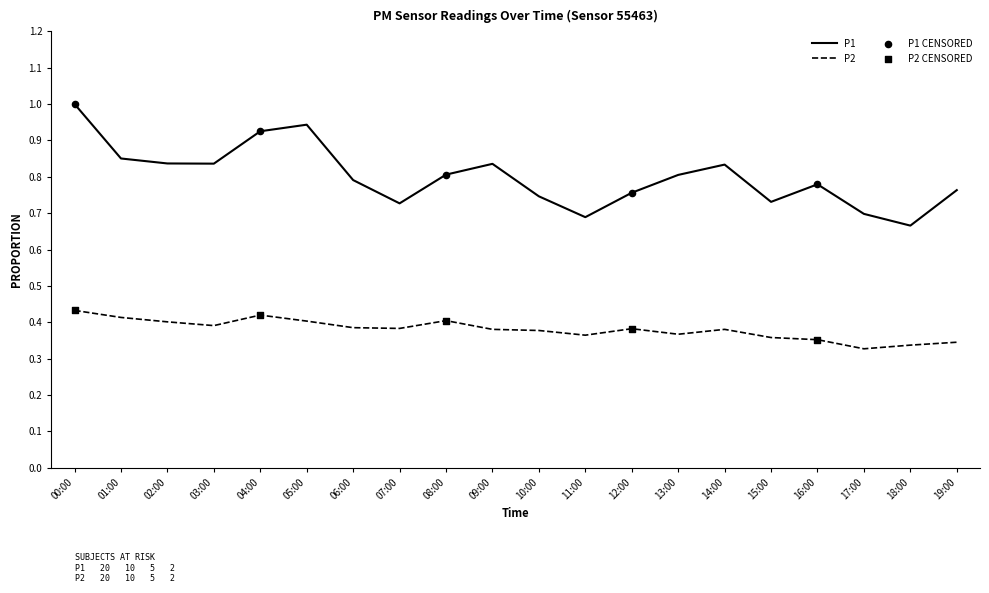

At which category is the sum across all series the highest?

00:00